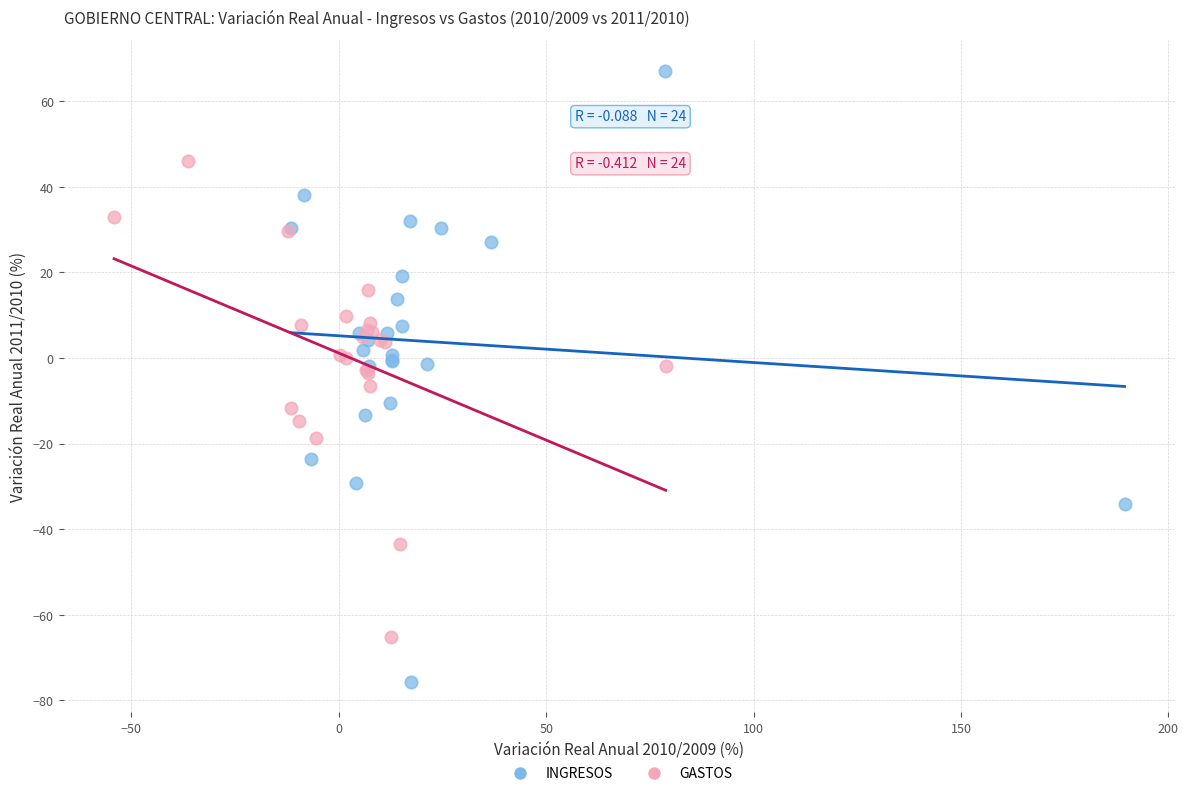

Which series contains the highest Y value?

INGRESOS